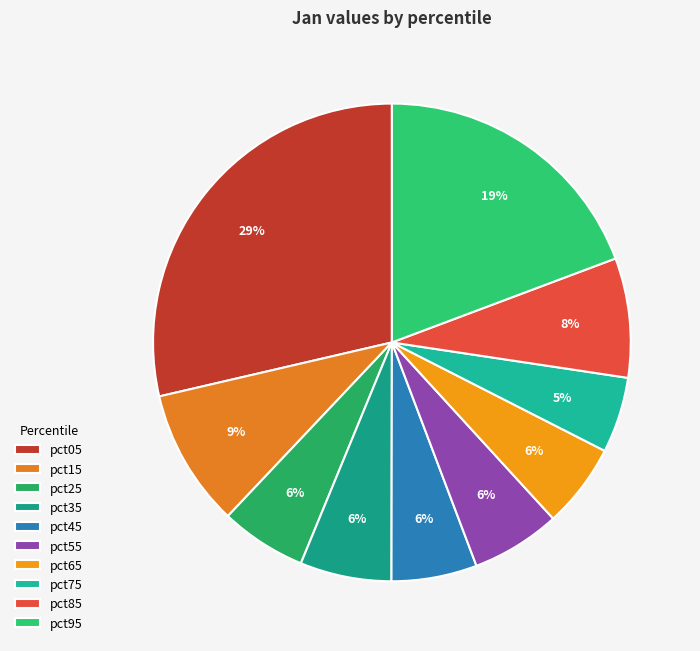

Count the number of slices in the pie.

10